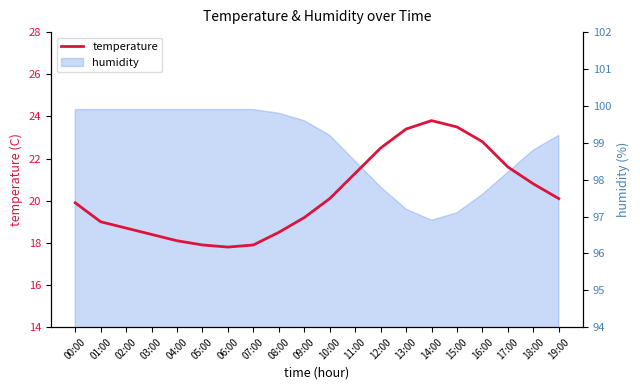

True or false: the data has more than 2 interior local peaks.

False